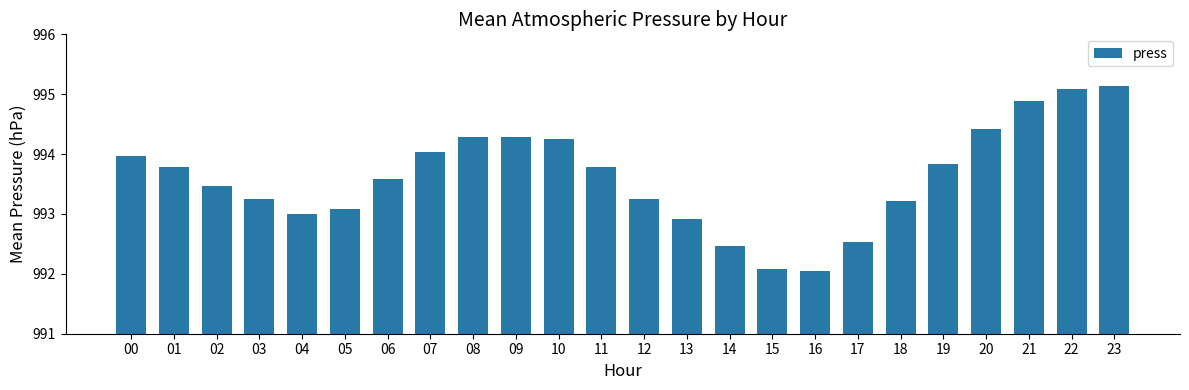

Approximately how many times larger is the value at 12 compared to 17?

1.0